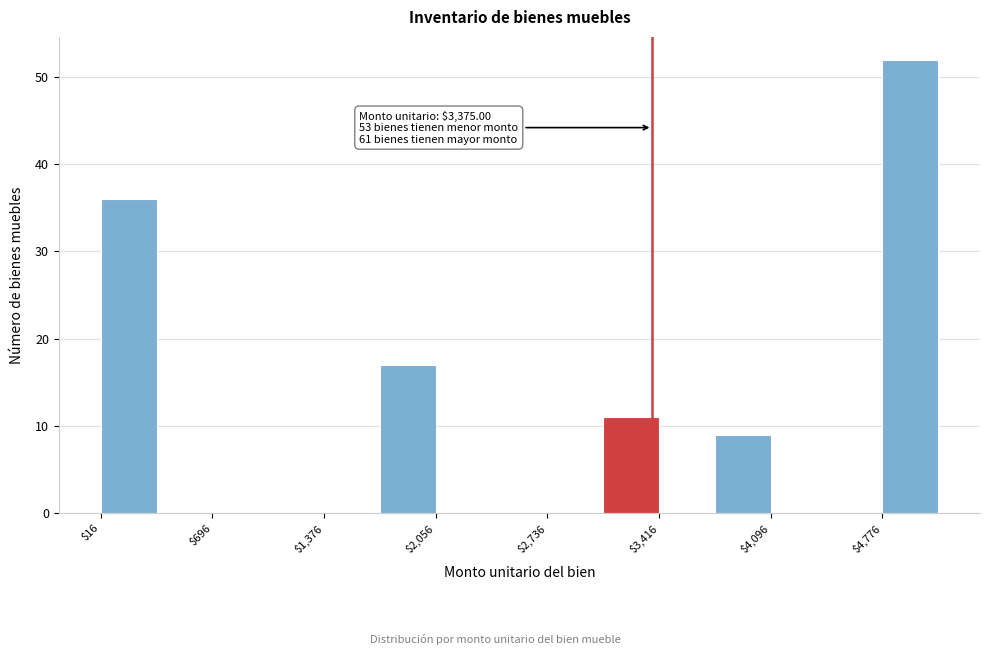

Read against the x-axis, roughly where is the centre of the tallest bar?

4900